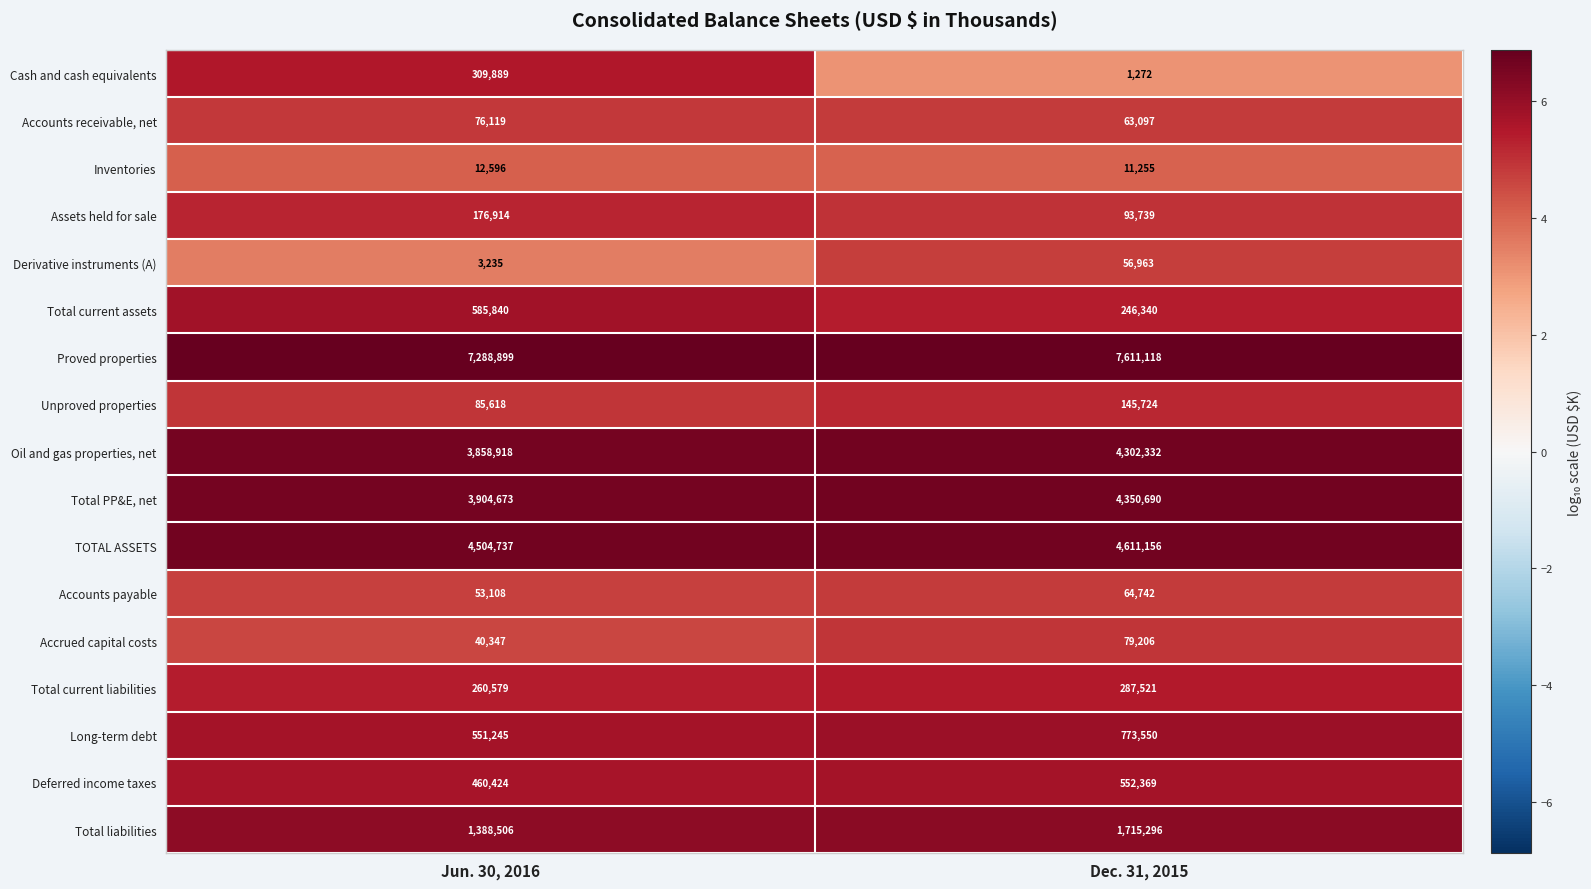

What is the minimum value for Derivative instruments (A)?

3235